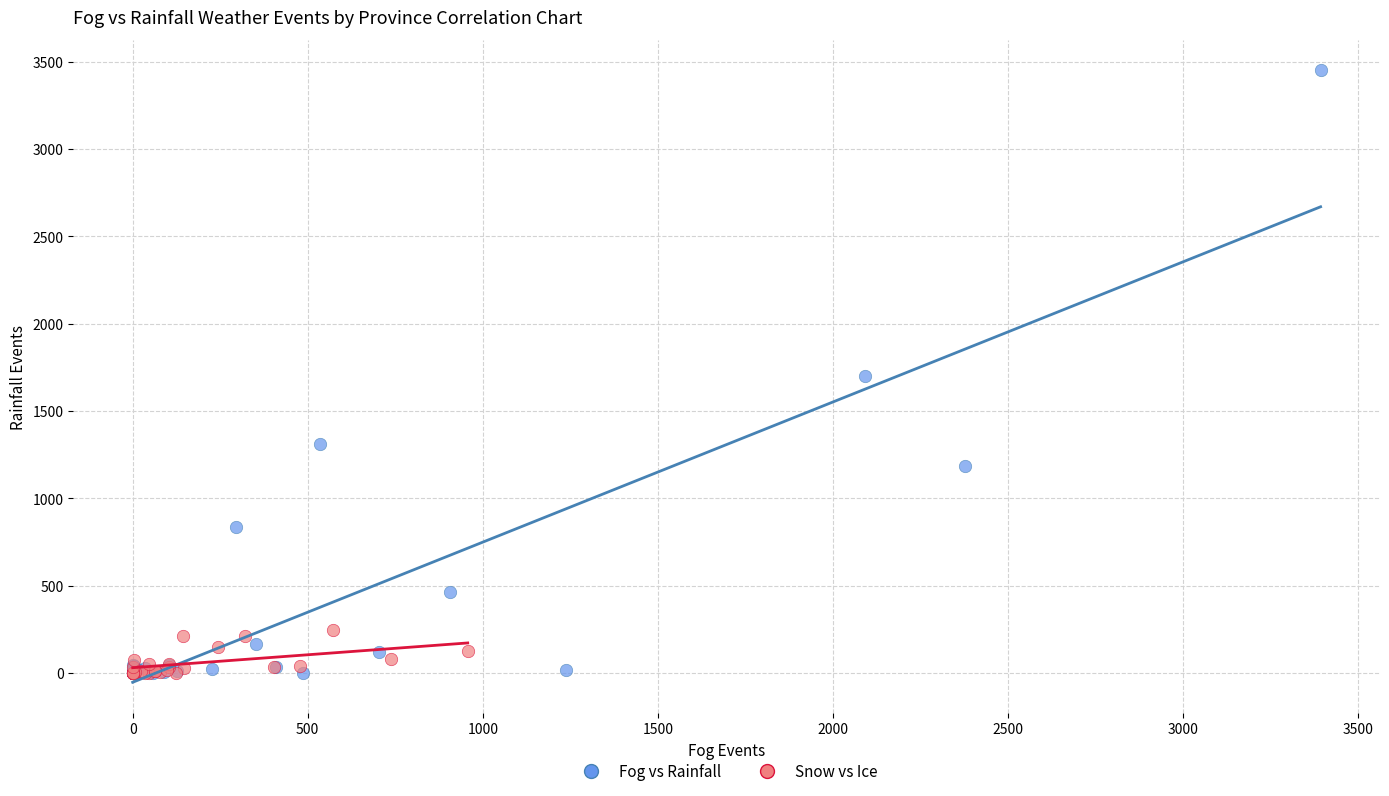

Which series reaches the maximum Y coordinate?

Fog vs Rainfall